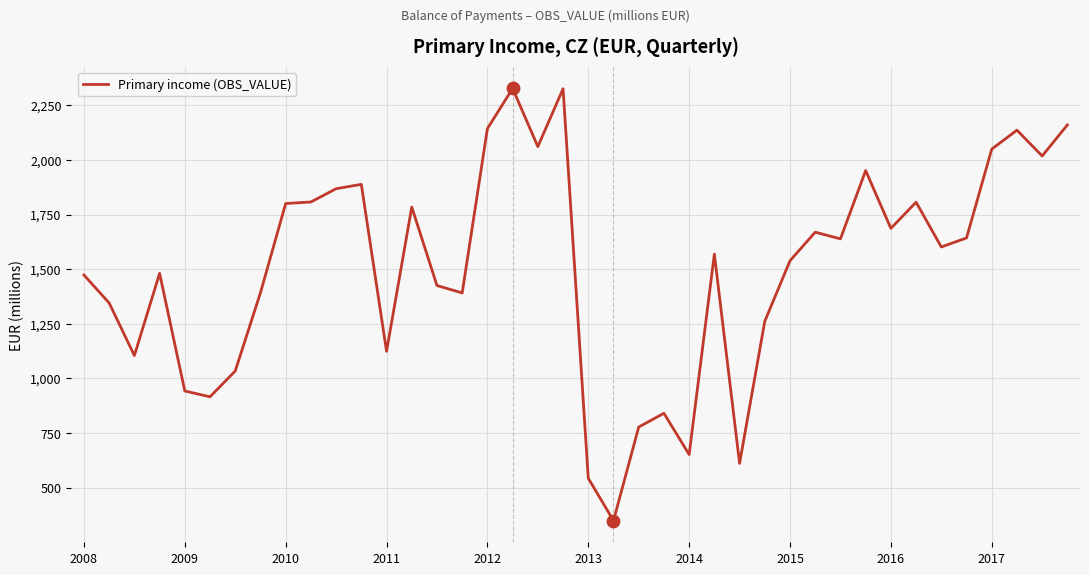

What is the greatest value displayed?

2326.6